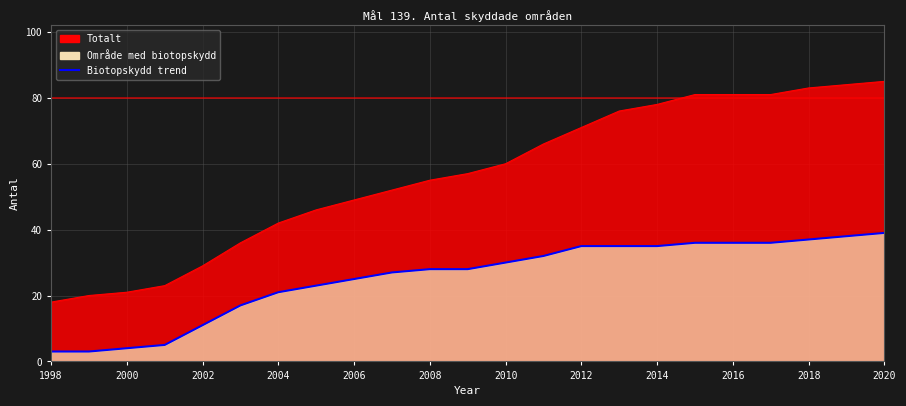

Is the value of Område med biotopskydd at 2009 greater than the value of Totalt at 2006?

No